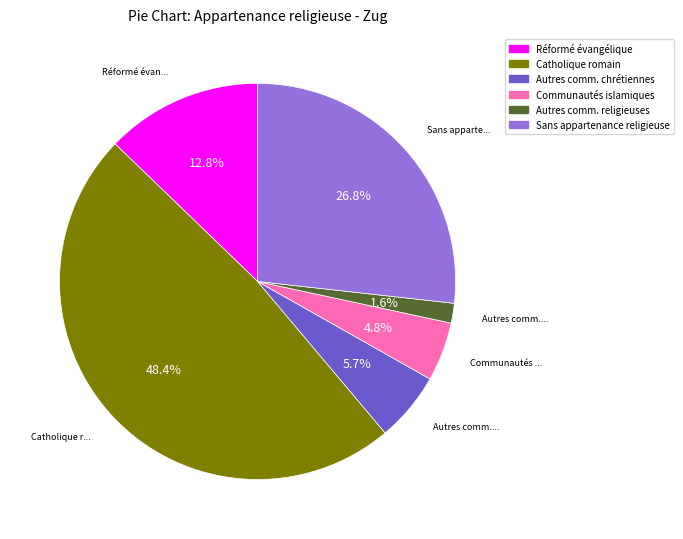

Is there any slice that represents more than half of the pie?

No